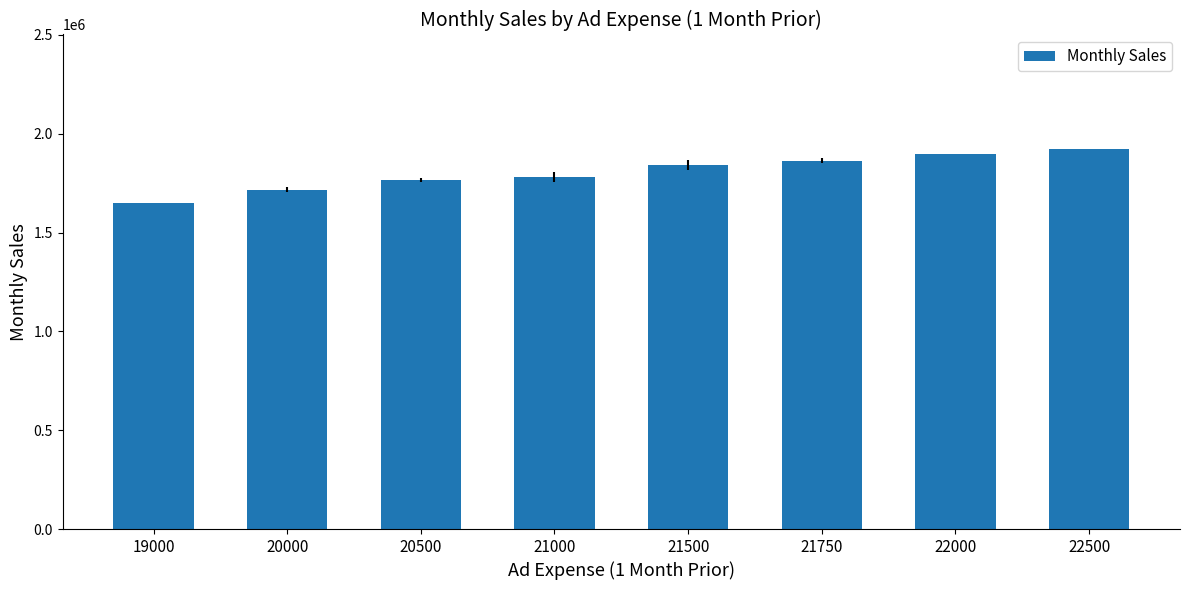

Count the number of categories in the chart.

8